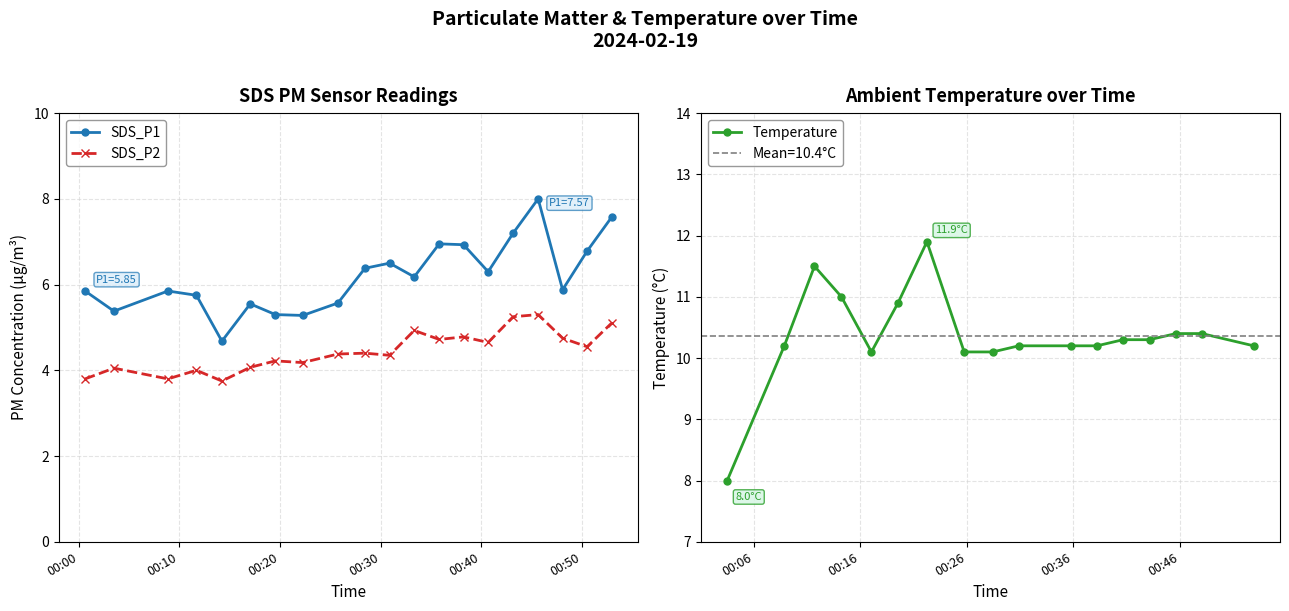

The value of SDS_P1 at 2024/02/19 00:38:14 is 6.9. True or false?

True